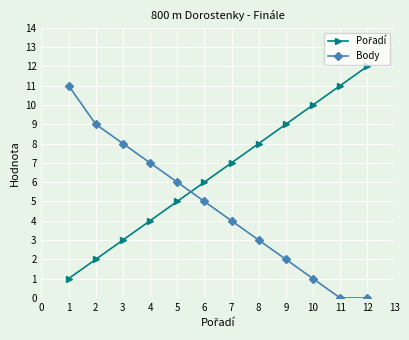

How many categories are shown in the chart?

12